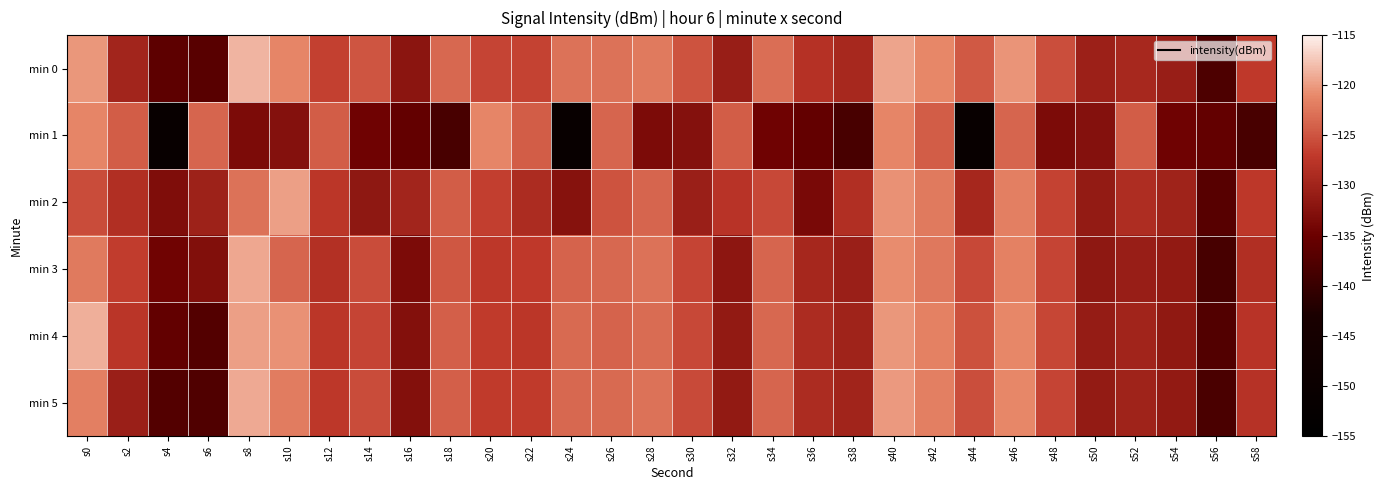

Which series has the widest spread of values?

min 1